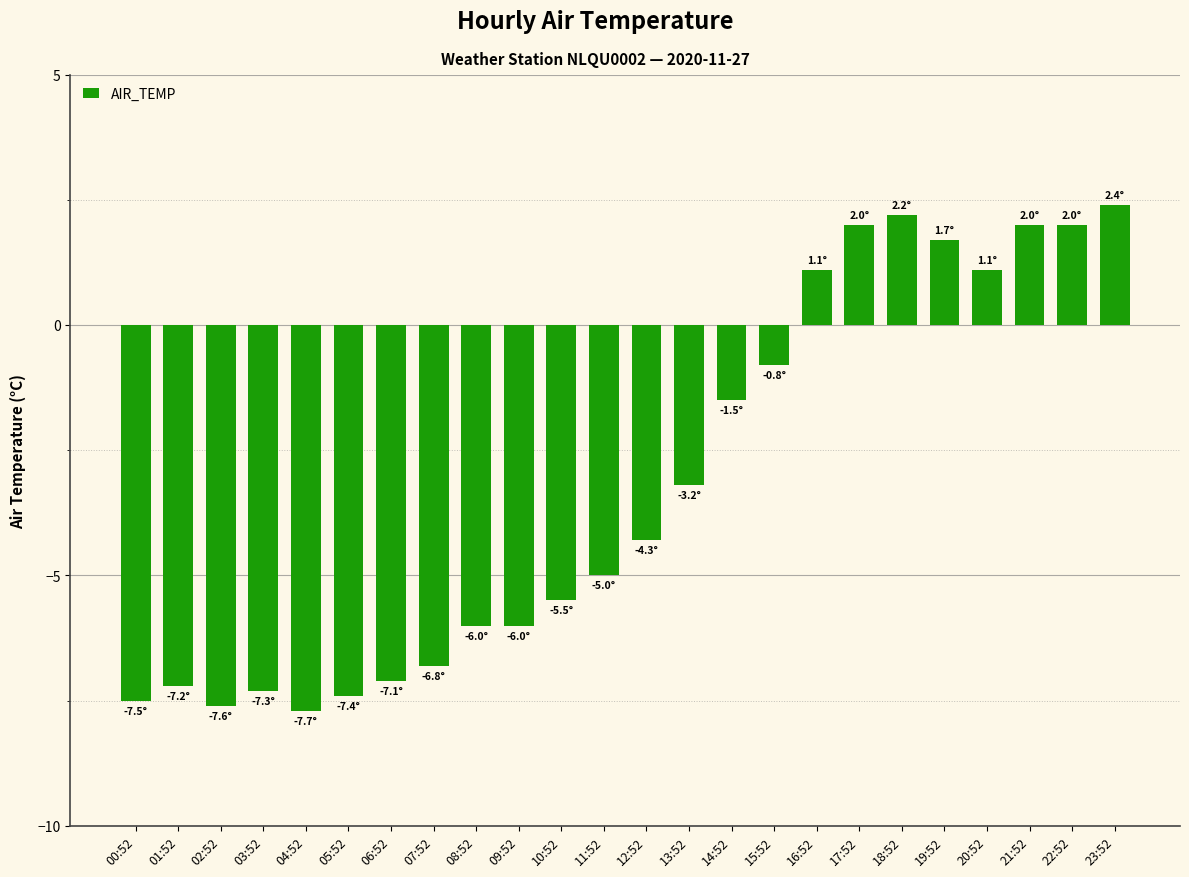

How many values are above zero?

8